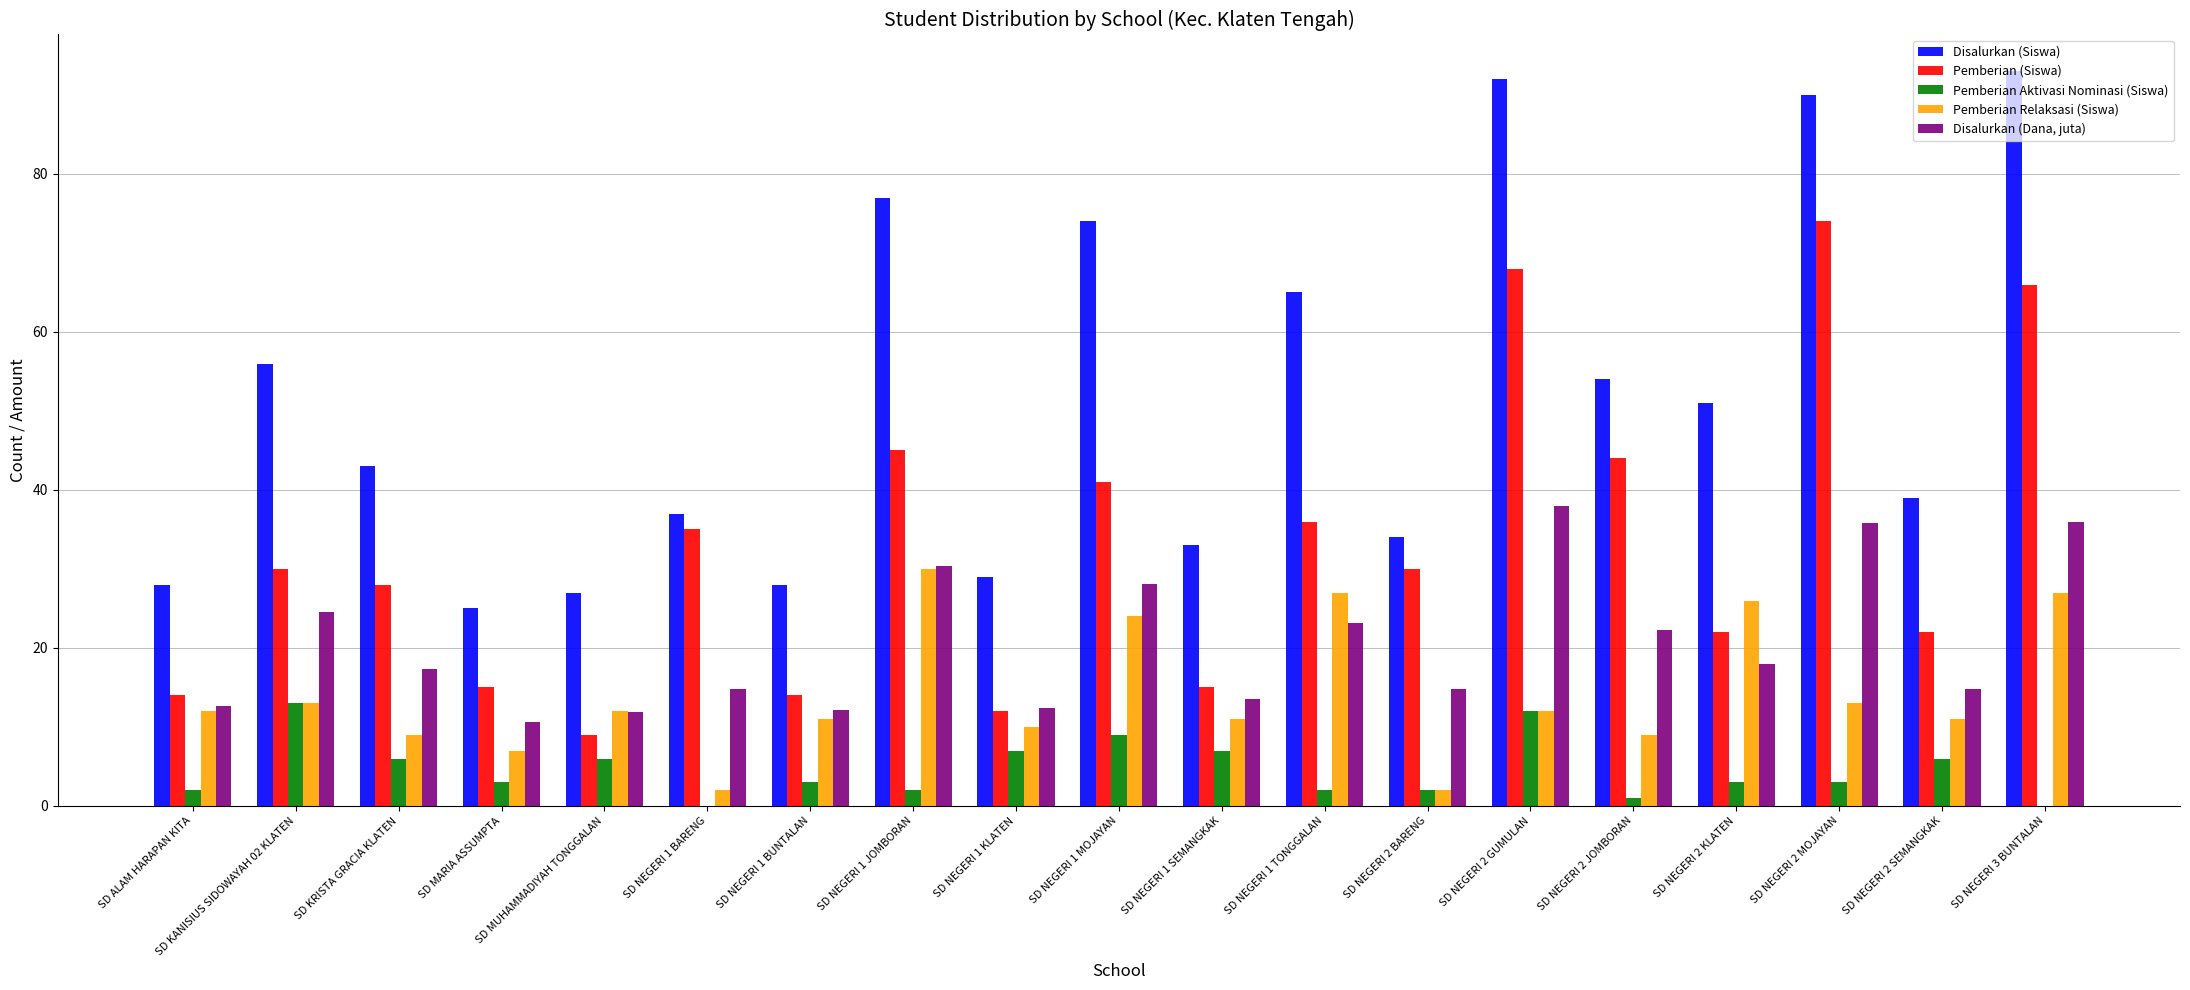

Which category has the highest value across all series?

SD NEGERI 3 BUNTALAN